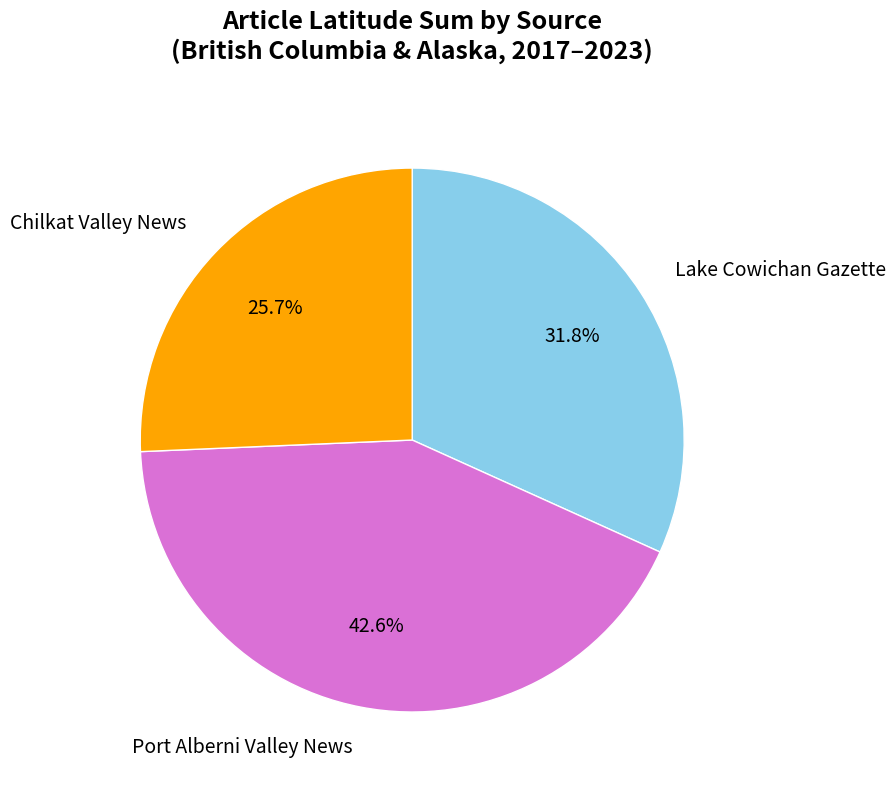

Rank the categories by value from highest to lowest.

Port Alberni Valley News, Lake Cowichan Gazette, Chilkat Valley News